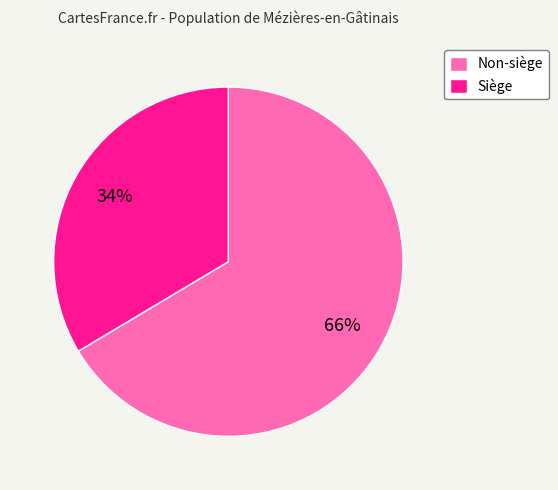

Combined, do Non-siège and Siège account for over 50%?

Yes